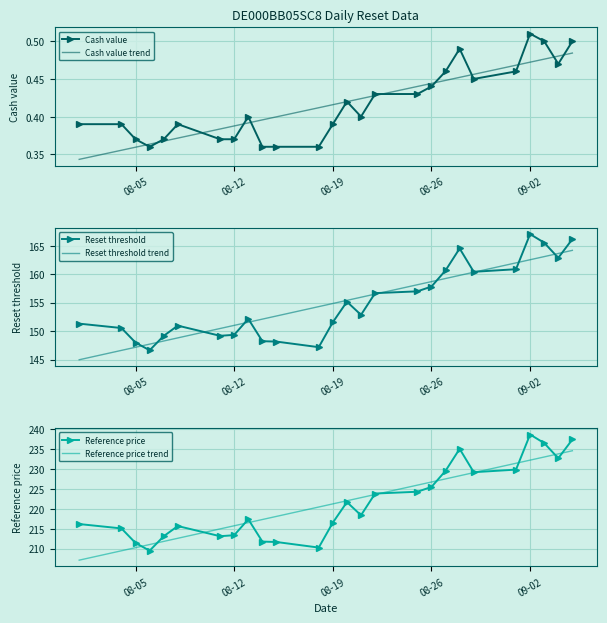

What is the minimum value for Reset threshold?

146.6